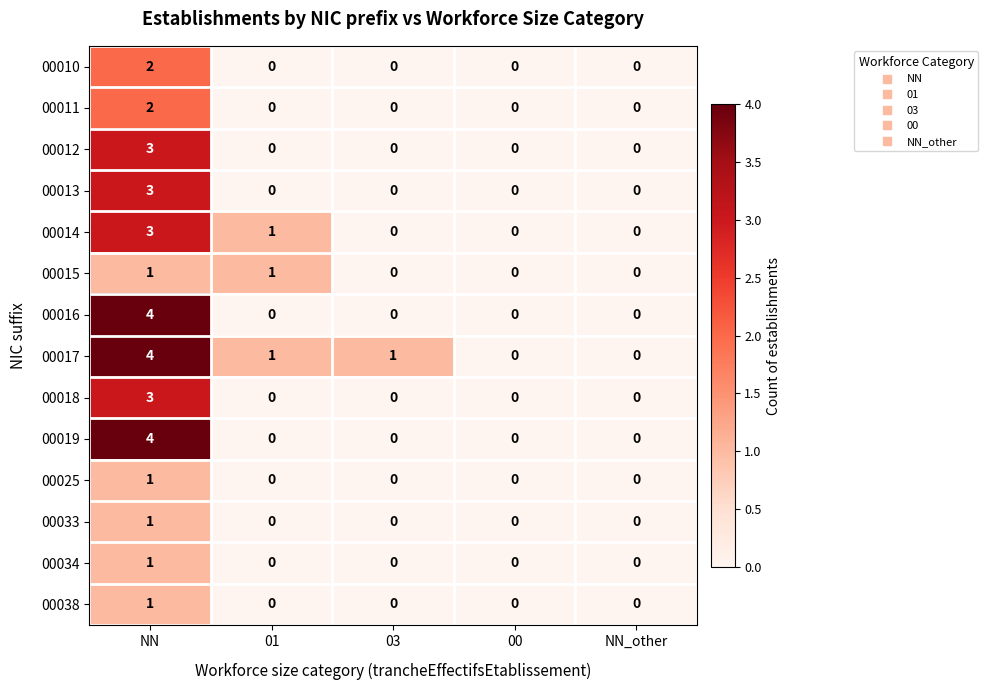

Which series changed the most between 03 and 00?

00017